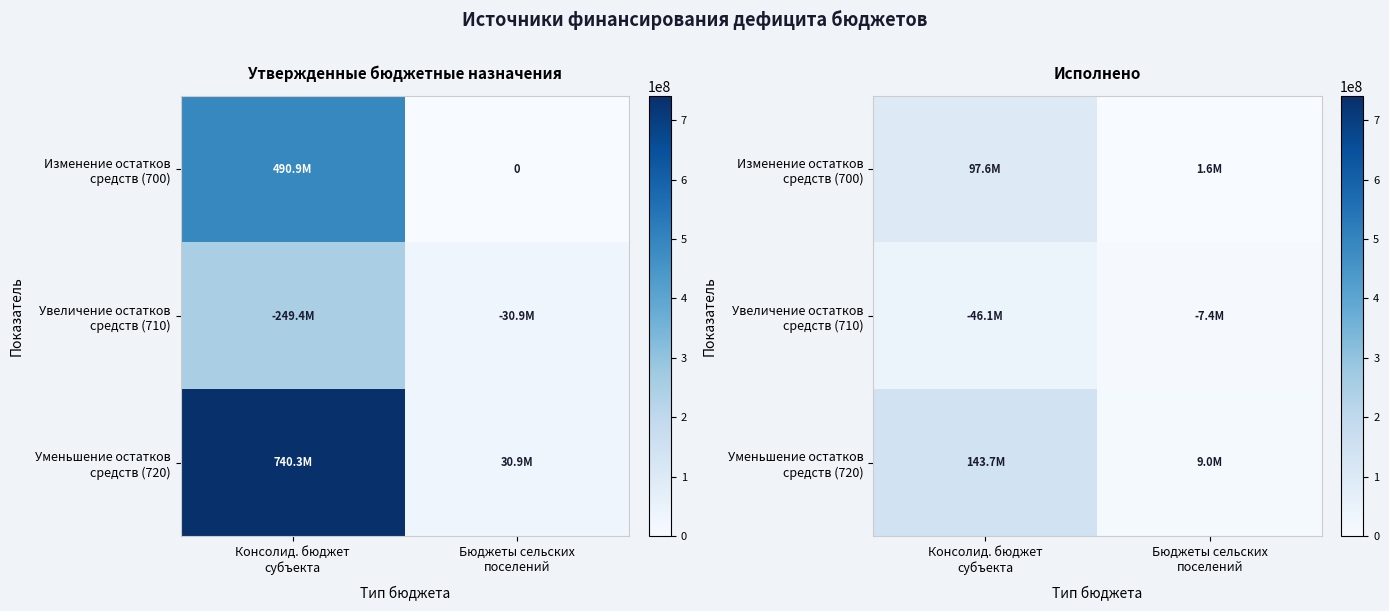

Which series has the largest range (max minus min)?

Уменьшение остатков средств (720)